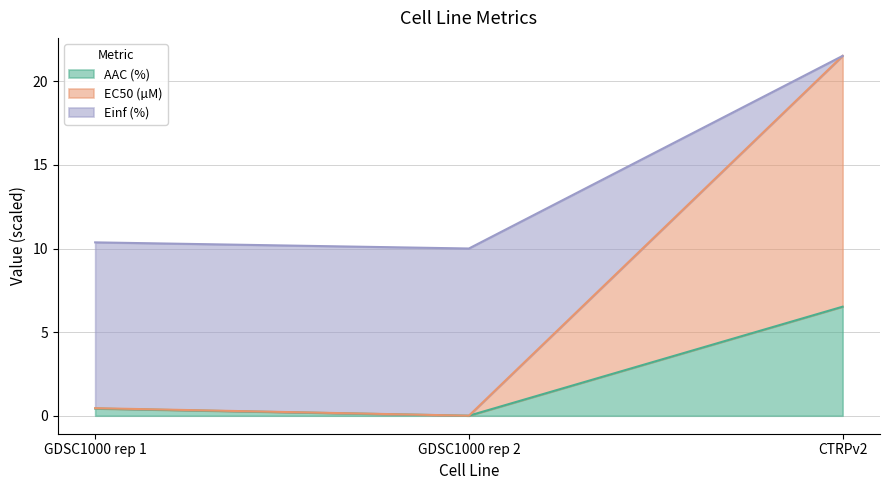

Rank the series by their average value, from lowest to highest.

AAC (%), EC50 (µM), Einf (%)